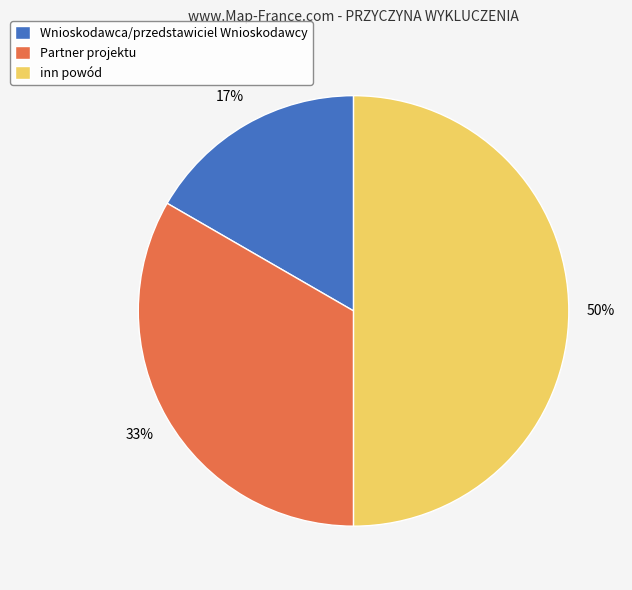

Which category has the biggest portion of the pie?

inn powód